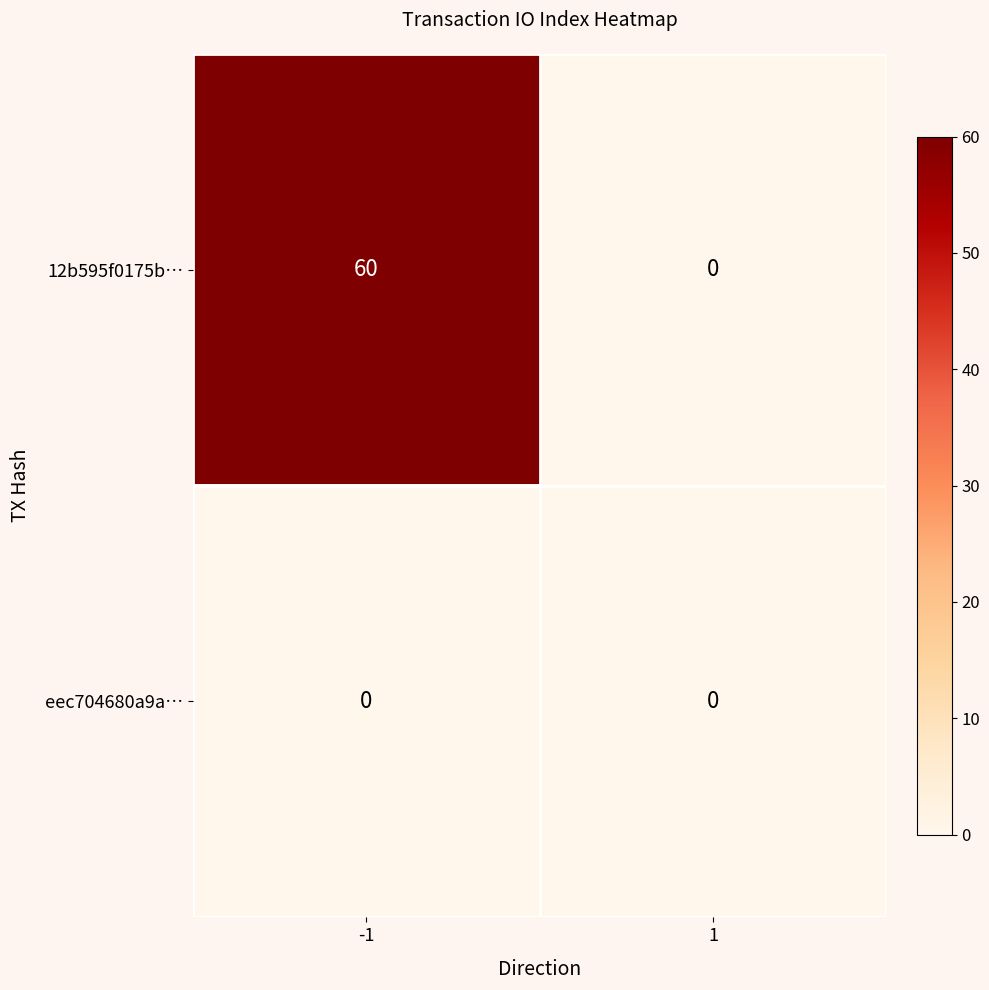

Which series has the largest total across all categories?

12b595f0175b…